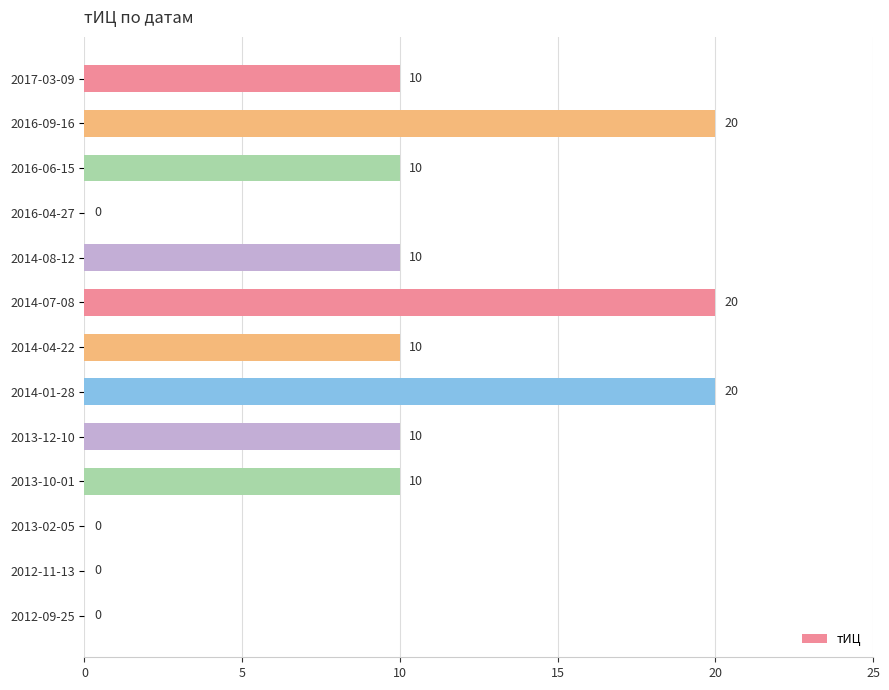

Count the number of categories in the chart.

13